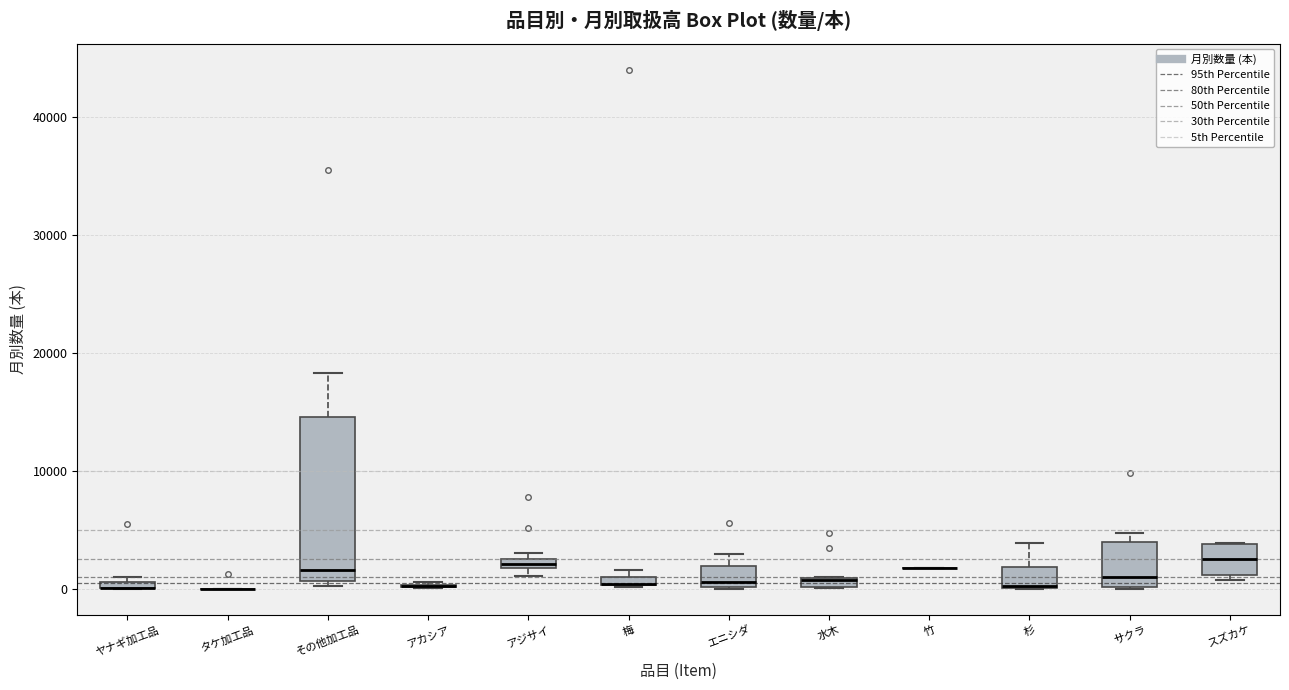

Where is the lower edge of the box for 杉 on the y-axis? The values are not printed on the chart, so give them approximately, as read against the axis.

0